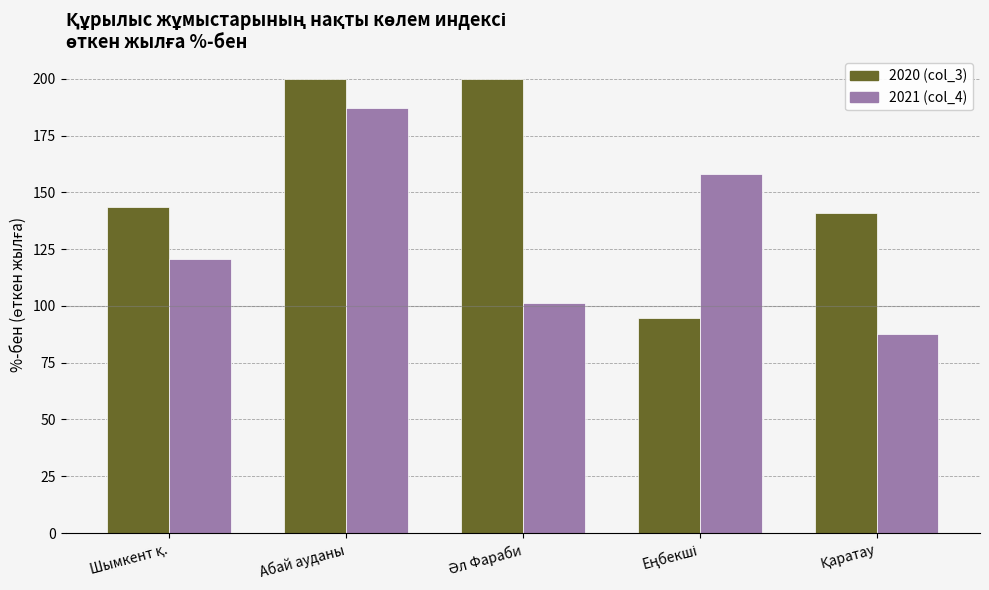

What is the value of the 2021 (col_4) bar at the 3rd from the left?

101.2